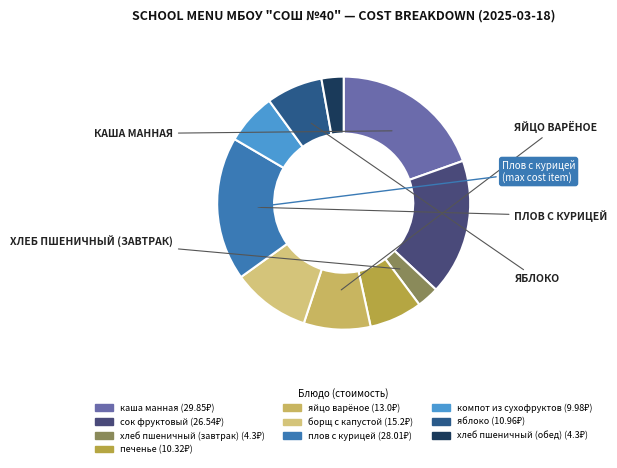

To the nearest percent, what is the combined percentage of плов с курицей and печенье?

25%